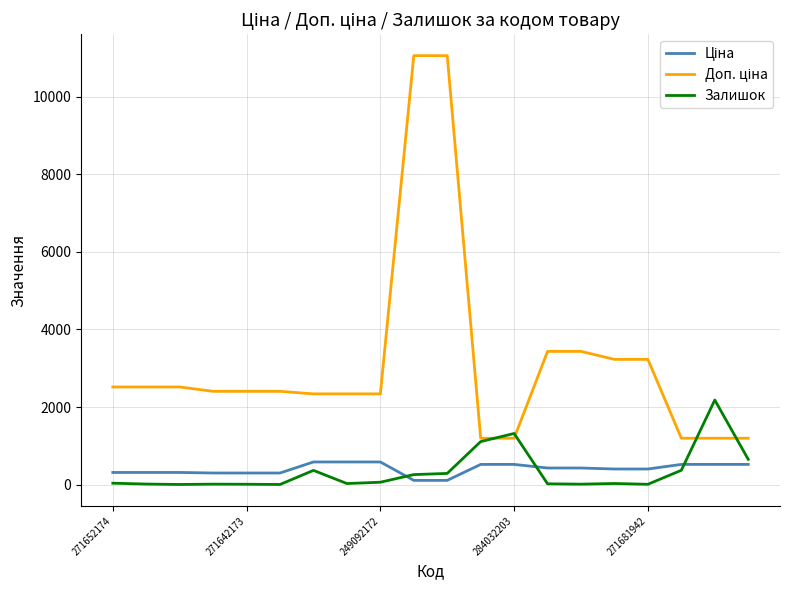

What is the maximum value shown in the chart?

11055.0